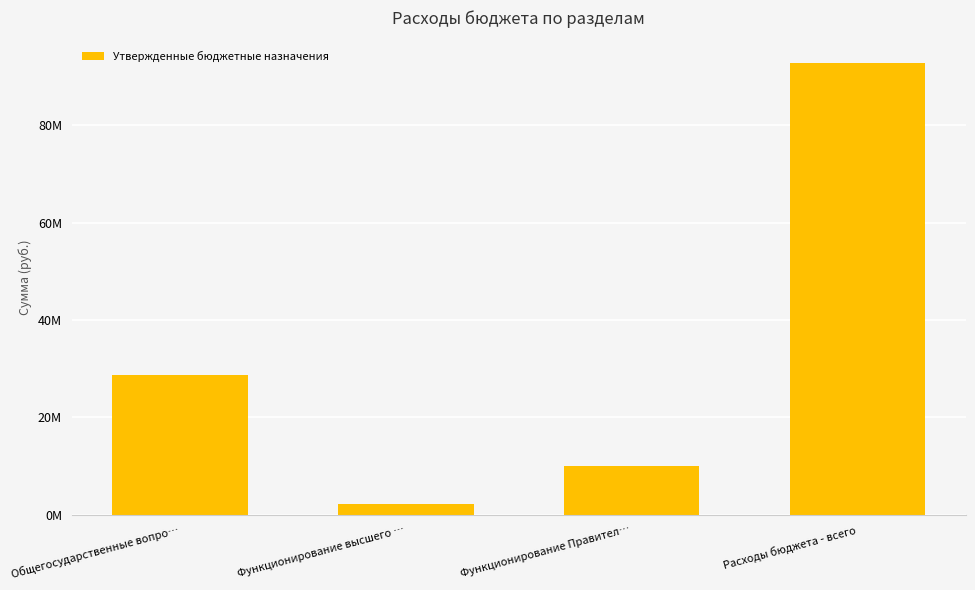

Rank the categories by value from highest to lowest.

Расходы бюджета - всего, Общегосударственные вопро…, Функционирование Правител…, Функционирование высшего …